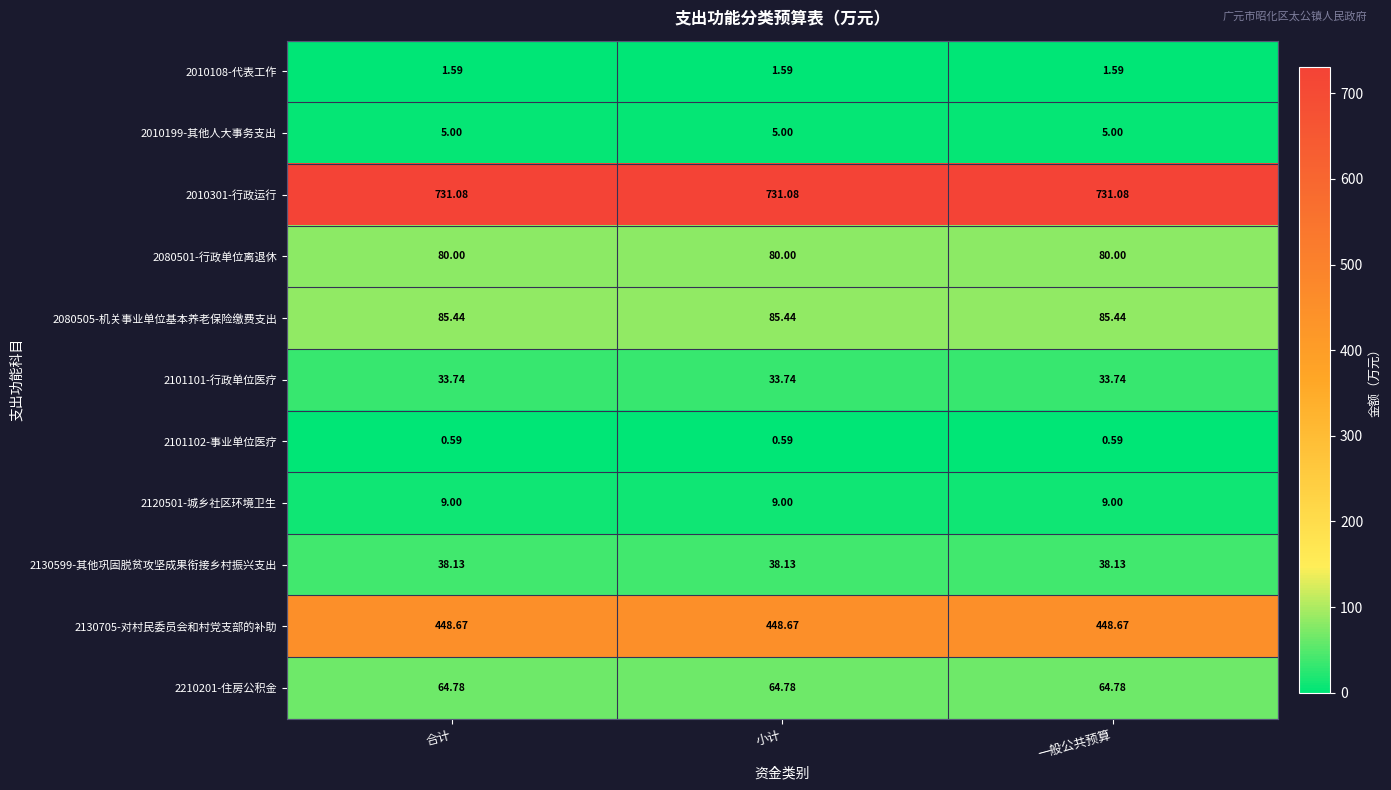

Is the value of 2130705-对村民委员会和村党支部的补助 at 一般公共预算 greater than the value of 2130599-其他巩固脱贫攻坚成果衔接乡村振兴支出 at 一般公共预算?

Yes